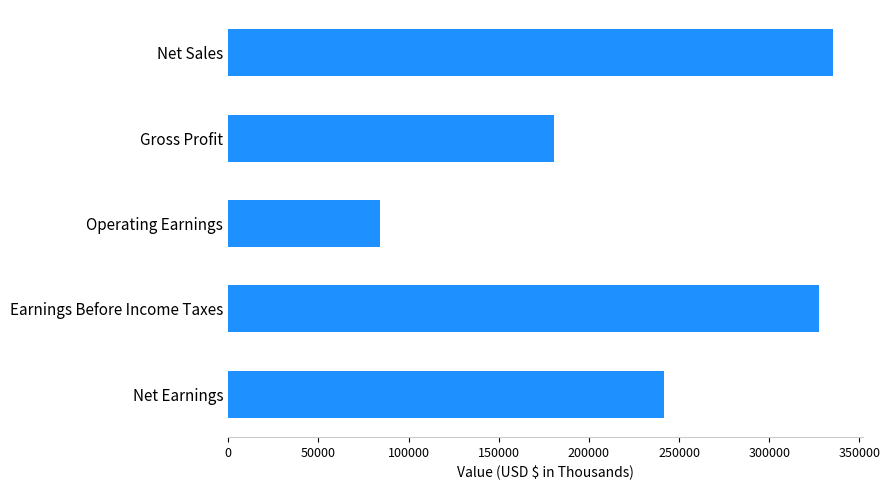

Rank the categories by value from highest to lowest.

Net Sales, Earnings Before Income Taxes, Net Earnings, Gross Profit, Operating Earnings